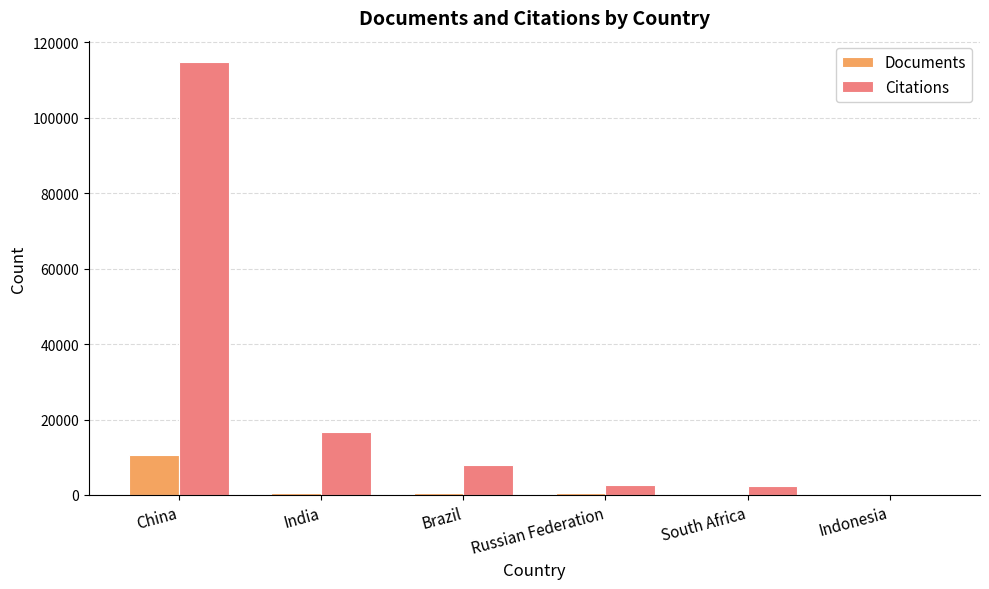

What is the maximum value shown in the chart?

114687